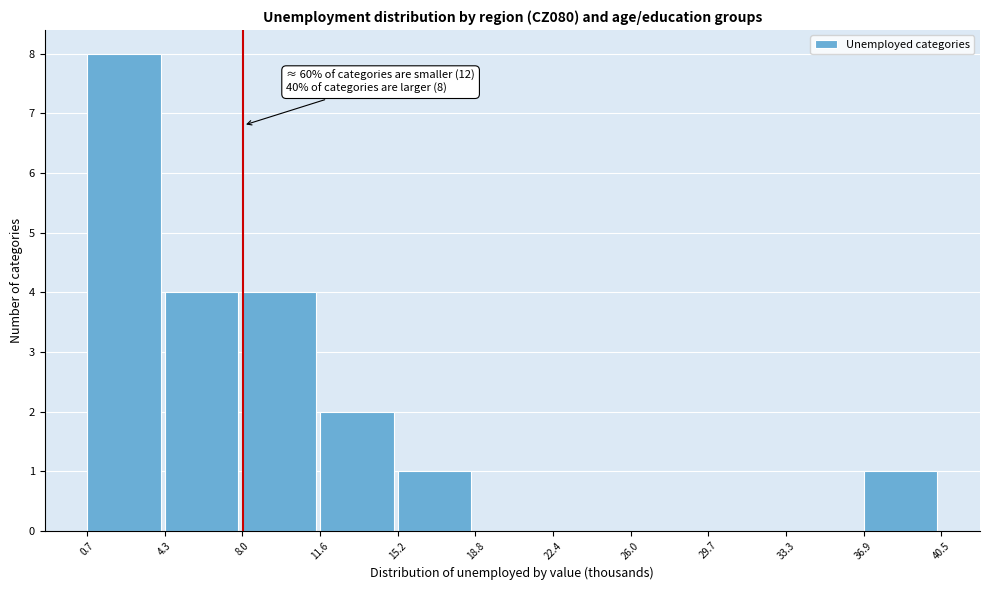

Which range on the x-axis has the tallest bar?

0.7 to 4.3